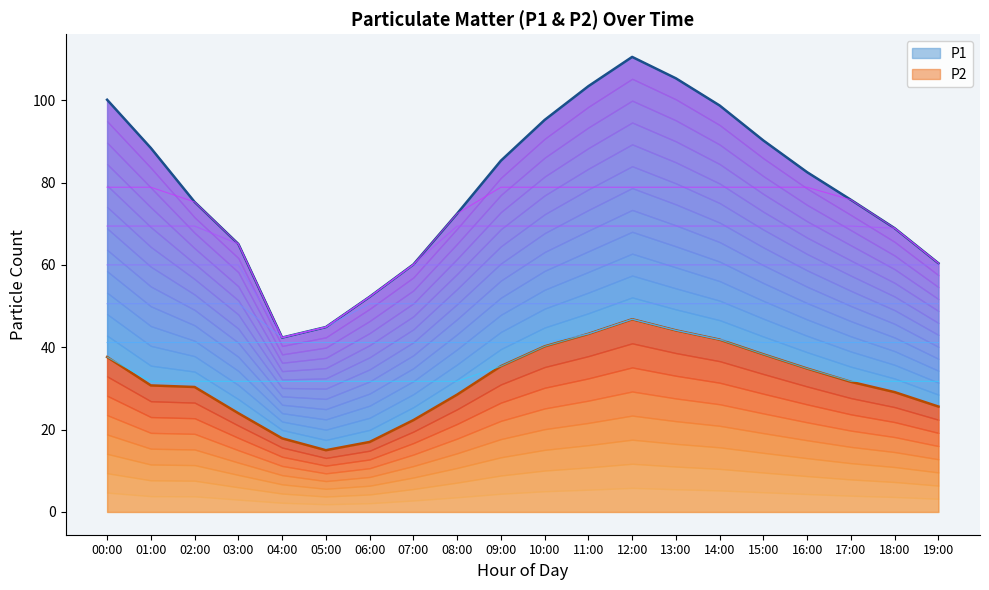

Is the value of P1 at 06:00 greater than the value of P2 at 04:00?

Yes